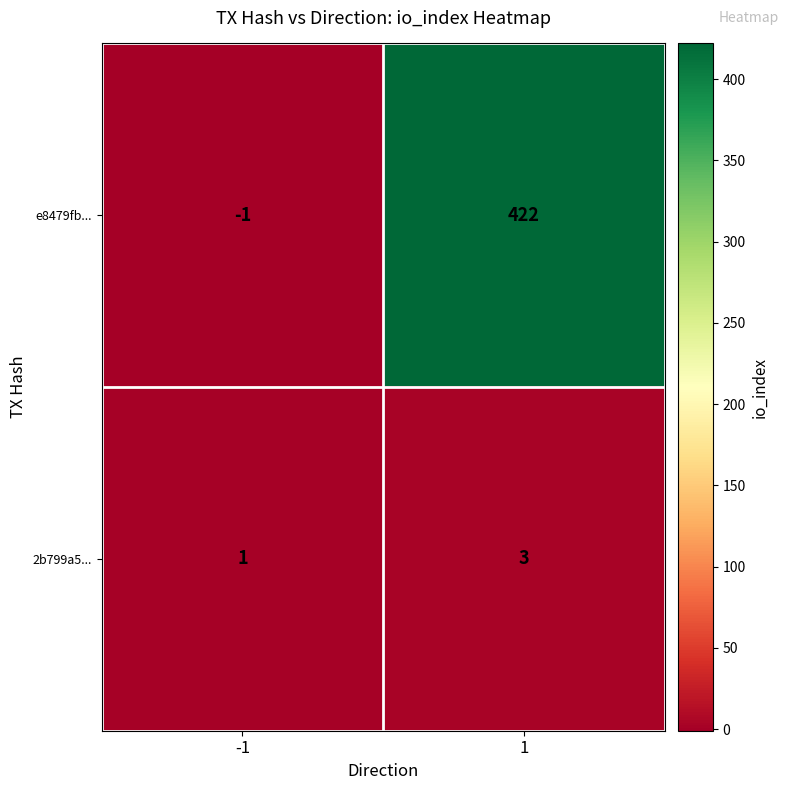

What is the highest value of the 2b799a5... series?

3